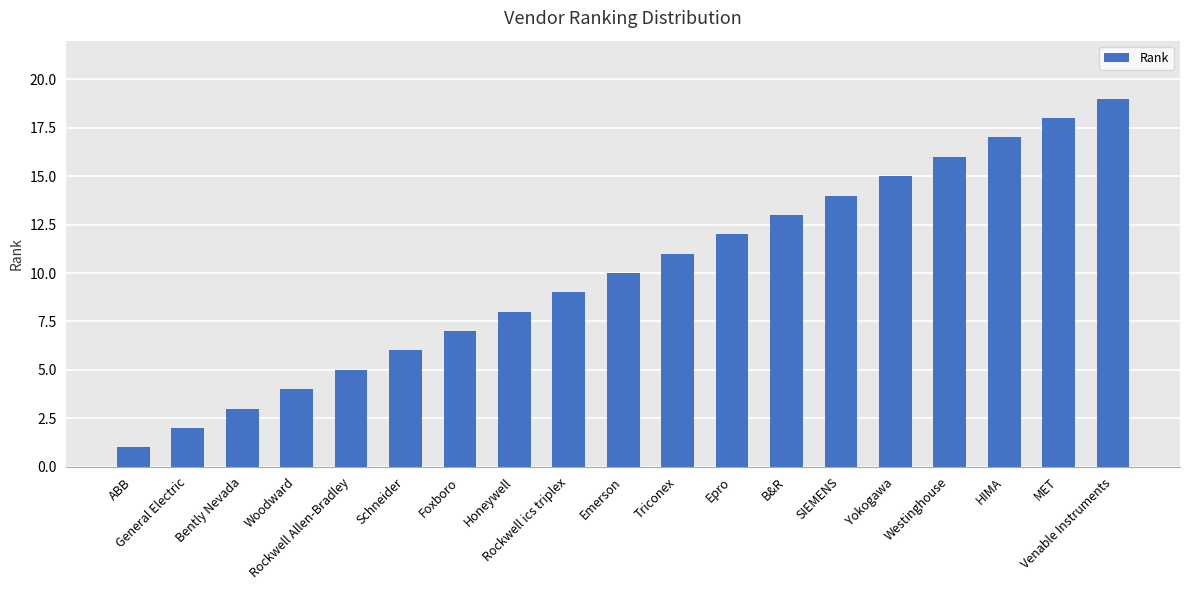

List the labels in order of value, smallest first.

ABB, General Electric, Bently Nevada, Woodward, Rockwell Allen-Bradley, Schneider, Foxboro, Honeywell, Rockwell ics triplex, Emerson, Triconex, Epro, B&R, SIEMENS, Yokogawa, Westinghouse, HIMA, MET, Venable Instruments